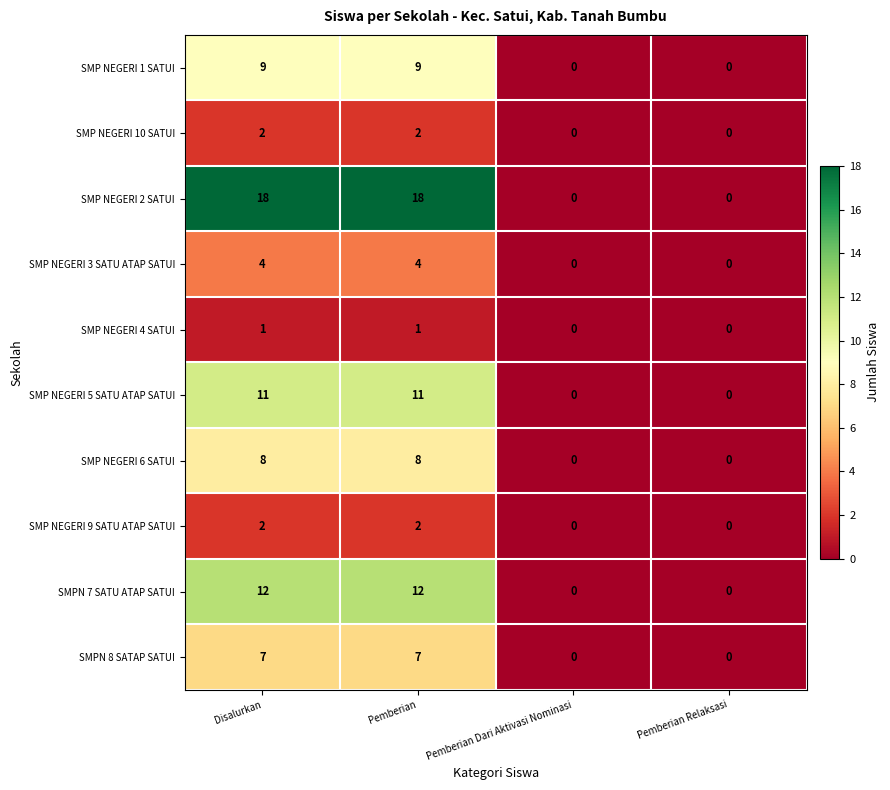

How many values in SMP NEGERI 9 SATU ATAP SATUI are above zero?

2